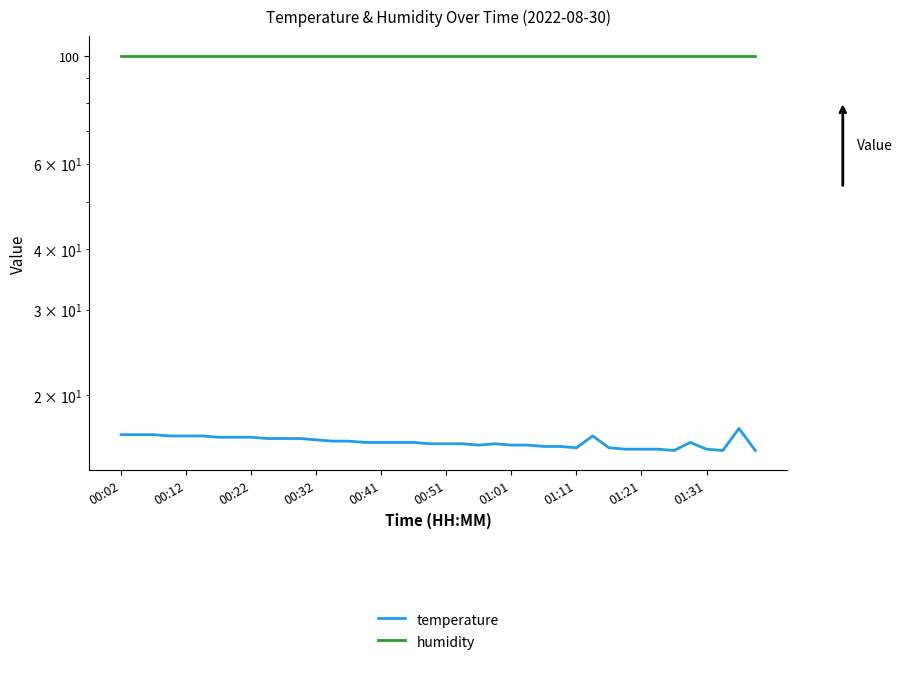

Reading right to left, list all the values displayed in this chart.

temperature: 15.4	17.1	15.4	15.5	16.0	15.4	15.5	15.5	15.5	15.6	16.5	15.6	15.7	15.7	15.8	15.8	15.9	15.8	15.9	15.9	15.9	16.0	16.0	16.0	16.0	16.1	16.1	16.2	16.3	16.3	16.3	16.4	16.4	16.4	16.5	16.5	16.5	16.6	16.6	16.6
humidity: 99.9	99.9	99.9	99.9	99.9	99.9	99.9	99.9	99.9	99.9	99.9	99.9	99.9	99.9	99.9	99.9	99.9	99.9	99.9	99.9	99.9	99.9	99.9	99.9	99.9	99.9	99.9	99.9	99.9	99.9	99.9	99.9	99.9	99.9	99.9	99.9	99.9	99.9	99.9	99.9